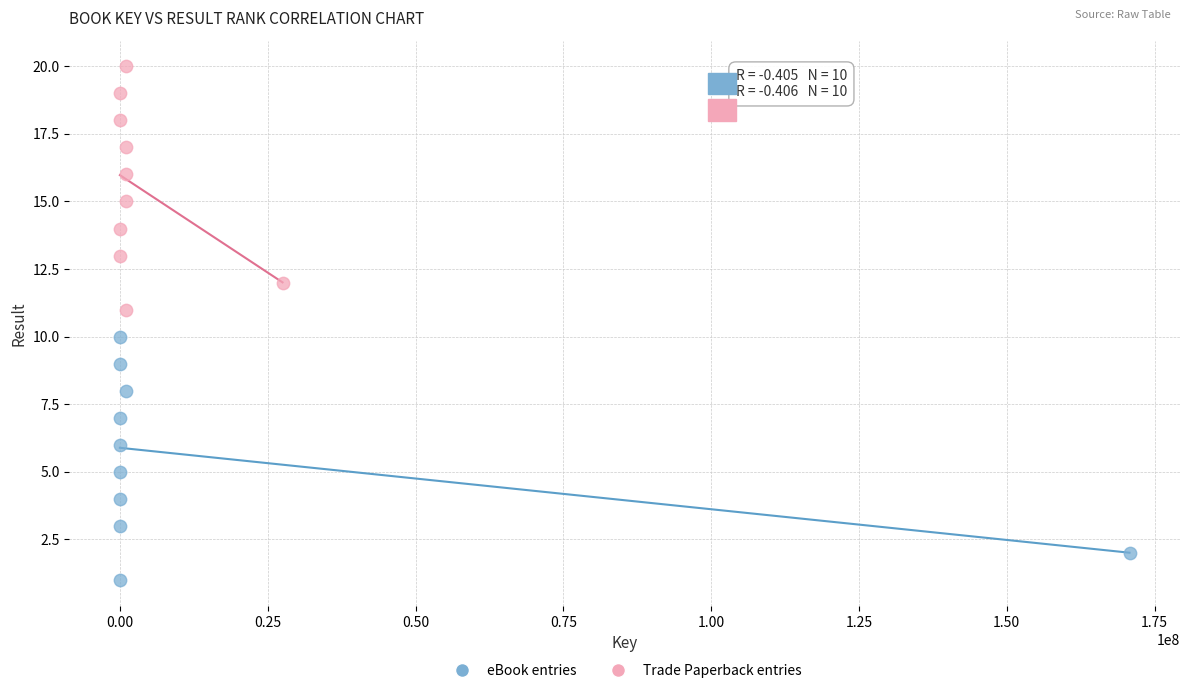

Which series contains the highest Y value?

Trade Paperback entries